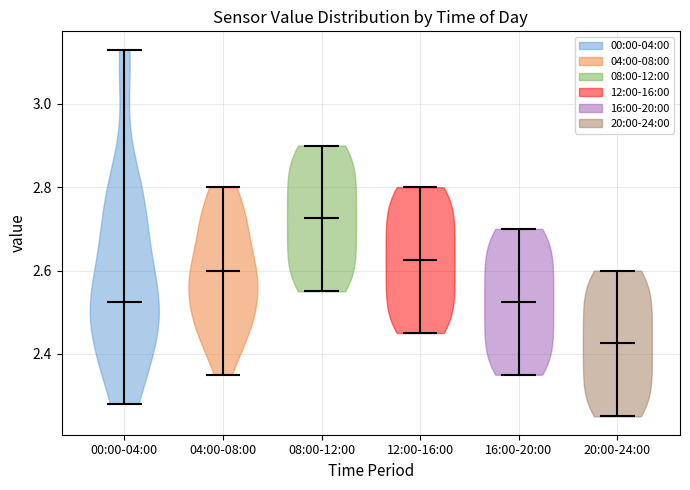

Reading left to right, read every violin against the y-axis: where its median line is, and the lowest and highest points it reaches. The values are not printed on the chart, so give them approximately, as read against the axis.

00:00-04:00: median line 2.52, lowest point 2.28, highest point 3.14
04:00-08:00: median line 2.60, lowest point 2.36, highest point 2.80
08:00-12:00: median line 2.72, lowest point 2.56, highest point 2.90
12:00-16:00: median line 2.62, lowest point 2.46, highest point 2.80
16:00-20:00: median line 2.52, lowest point 2.36, highest point 2.70
20:00-24:00: median line 2.42, lowest point 2.26, highest point 2.60